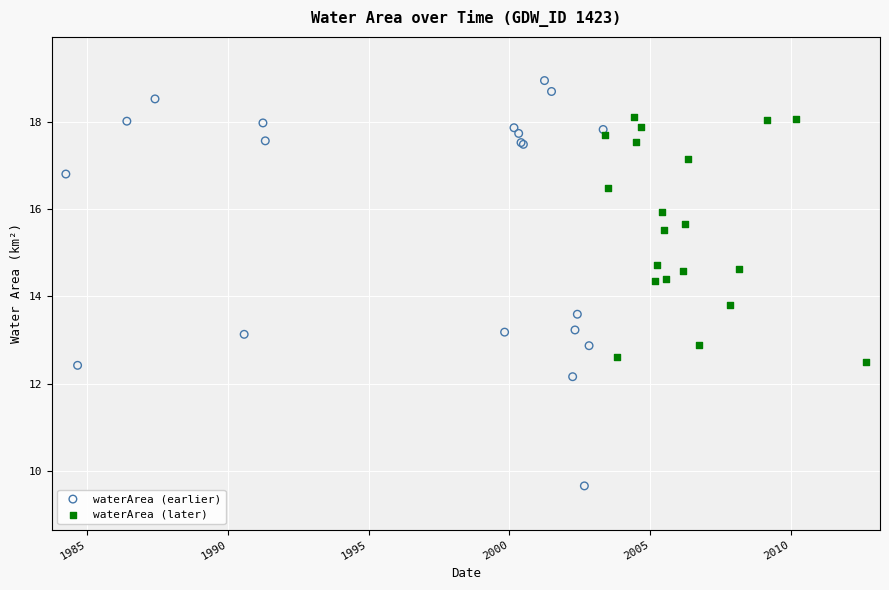

Which series reaches the maximum Y coordinate?

waterArea (earlier)